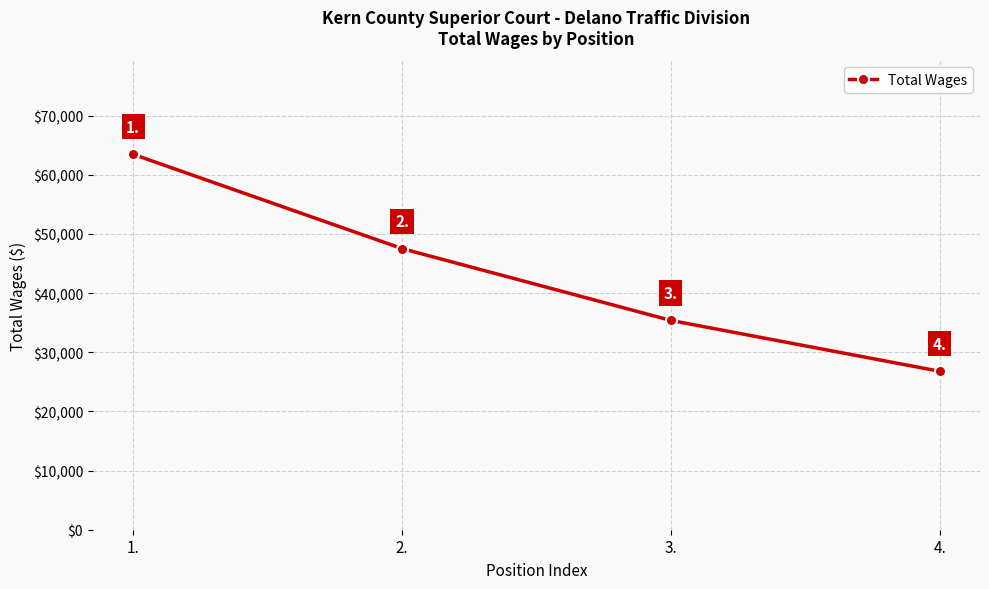

Reading left to right, extract all data points from this chart.

1.=63475	2.=47537	3.=35388	4.=26793